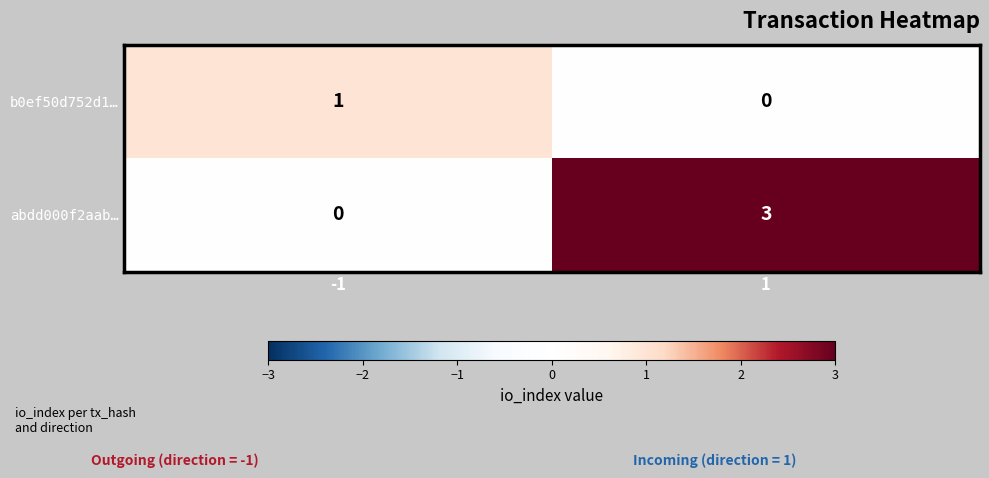

List the series in order of their overall mean, lowest first.

b0ef50d752d1…, abdd000f2aab…